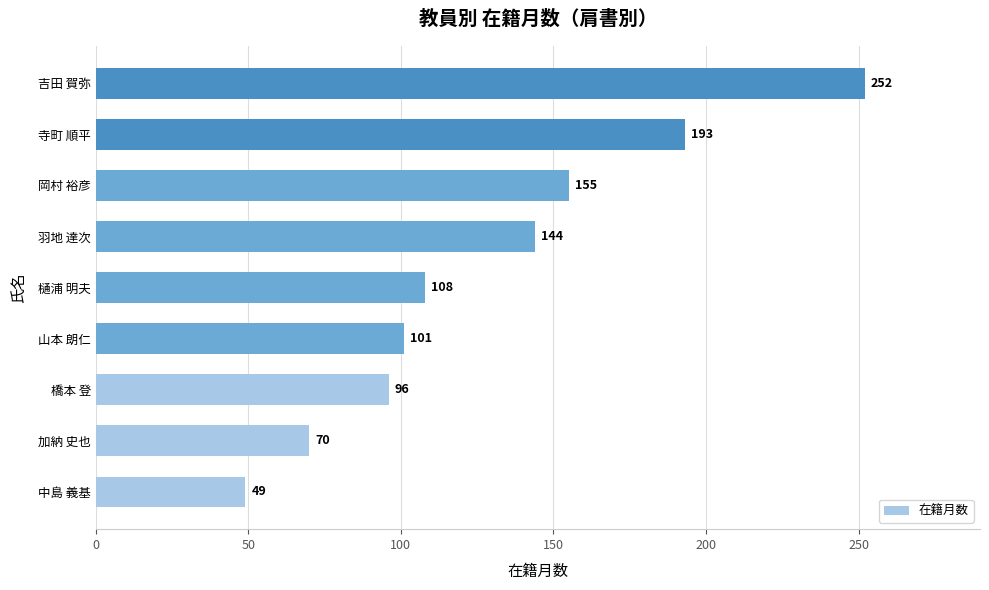

Which label corresponds to the largest value in the chart?

吉田 賀弥